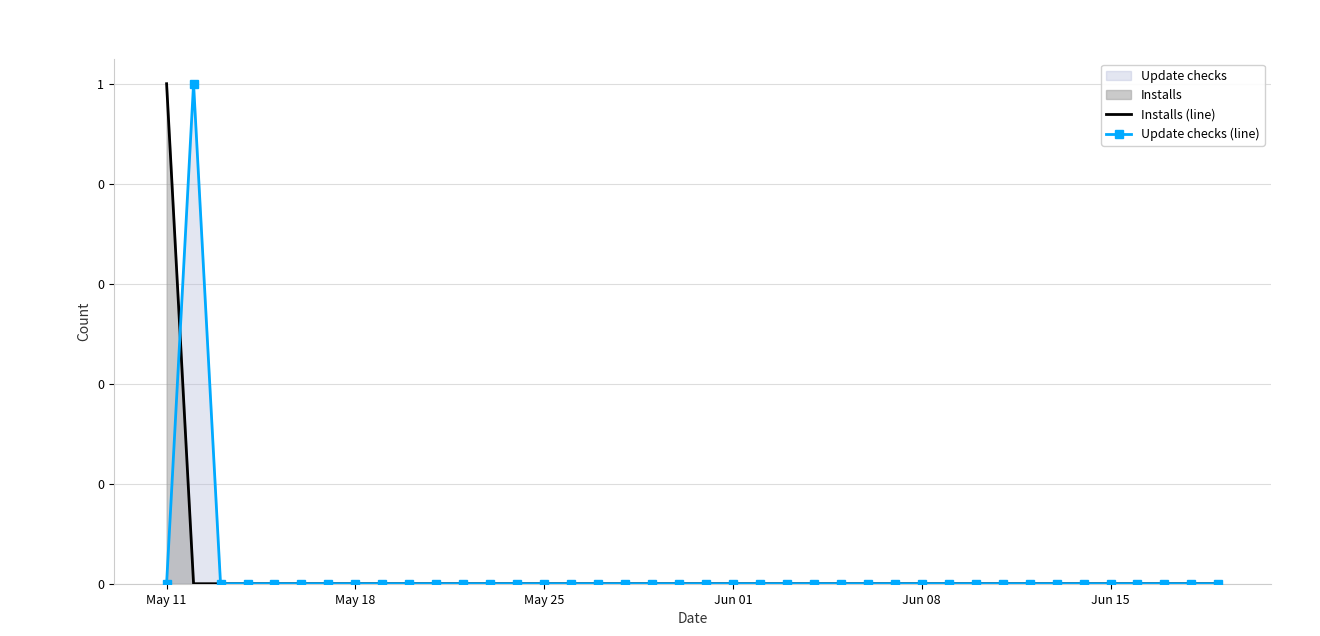

Reading left to right, list all the values displayed in this chart.

Installs (line): 1	0	0	0	0	0	0	0	0	0	0	0	0	0	0	0	0	0	0	0	0	0	0	0	0	0	0	0	0	0	0	0	0	0	0	0	0	0	0	0
Update checks (line): 0	1	0	0	0	0	0	0	0	0	0	0	0	0	0	0	0	0	0	0	0	0	0	0	0	0	0	0	0	0	0	0	0	0	0	0	0	0	0	0